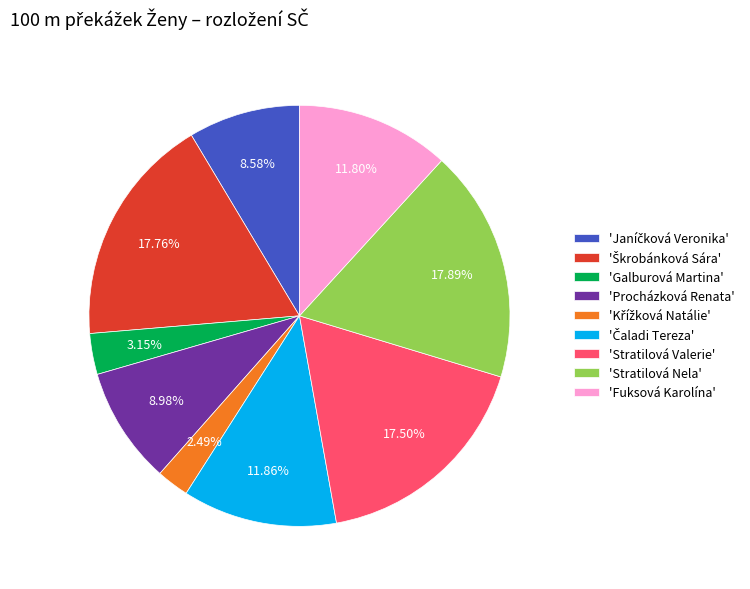

Between 'Stratilová Valerie' and 'Galburová Martina', which is larger?

'Stratilová Valerie'